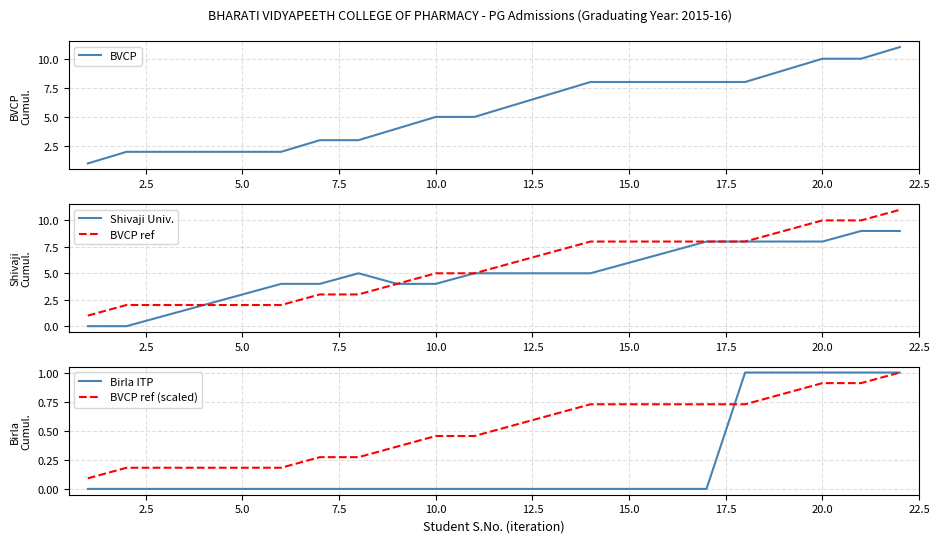

How many data points in BVCP are above 6?

10